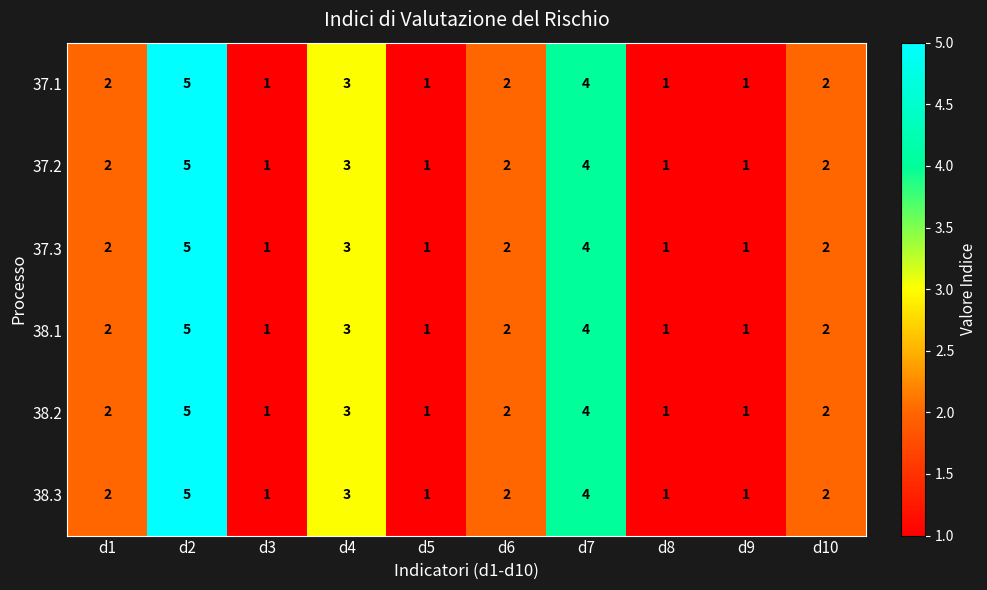

What is the total value across all series at d5?

6